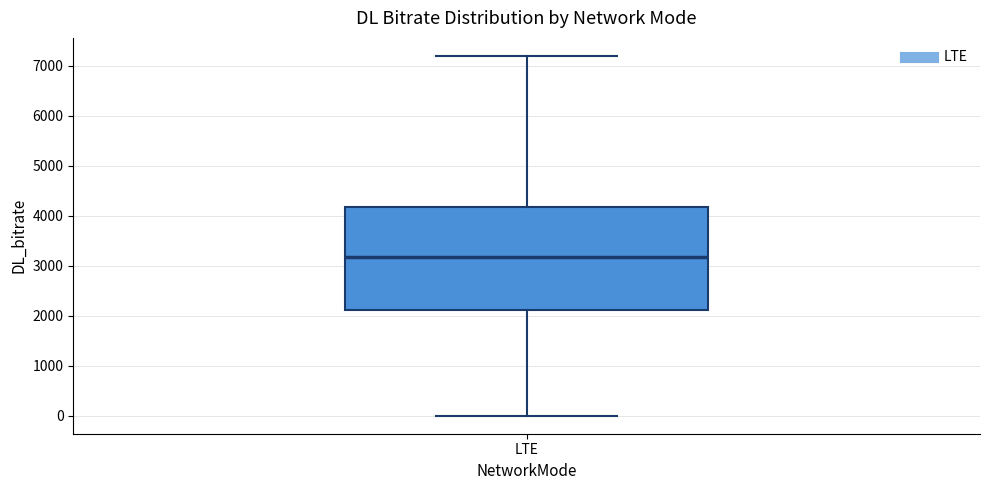

Where does the median line of the box for LTE sit on the y-axis? The values are not printed on the chart, so give them approximately, as read against the axis.

3200